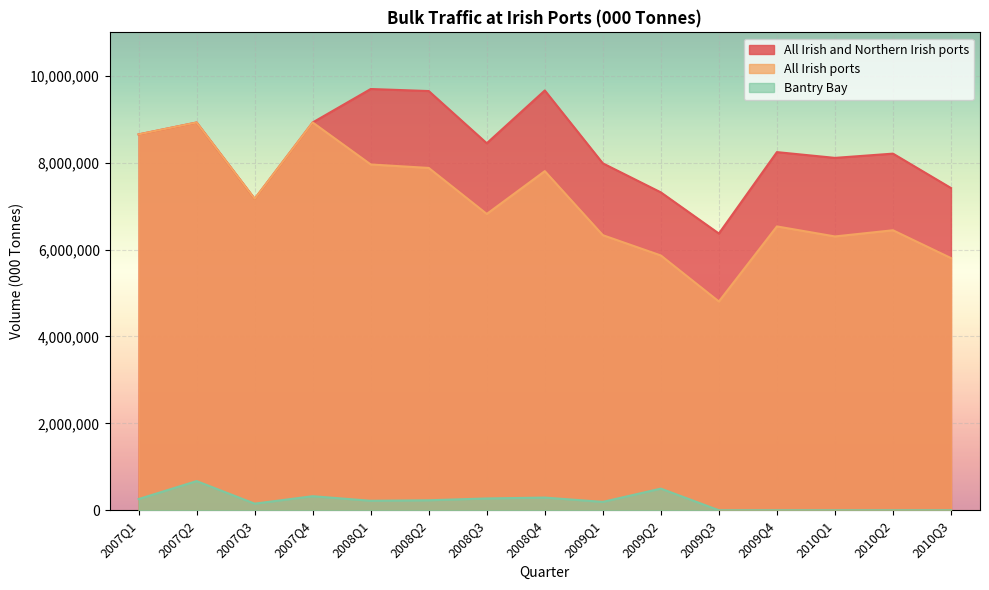

Is the value of Bantry Bay at 2010Q1 greater than the value of All Irish and Northern Irish ports at 2010Q3?

No